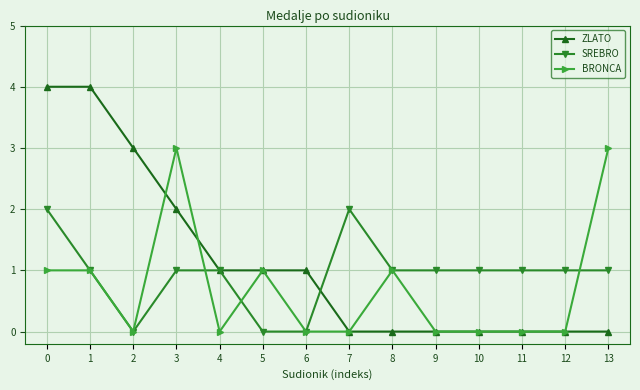

What are all the series names shown in the legend?

ZLATO, SREBRO, BRONCA